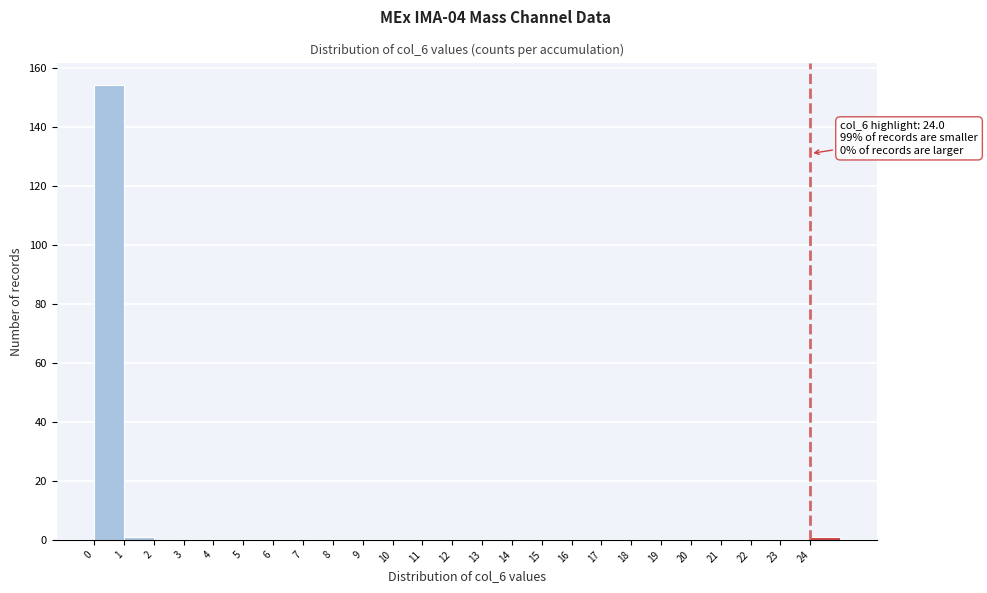

Over which range of the x-axis is the bar tallest?

0 to 1